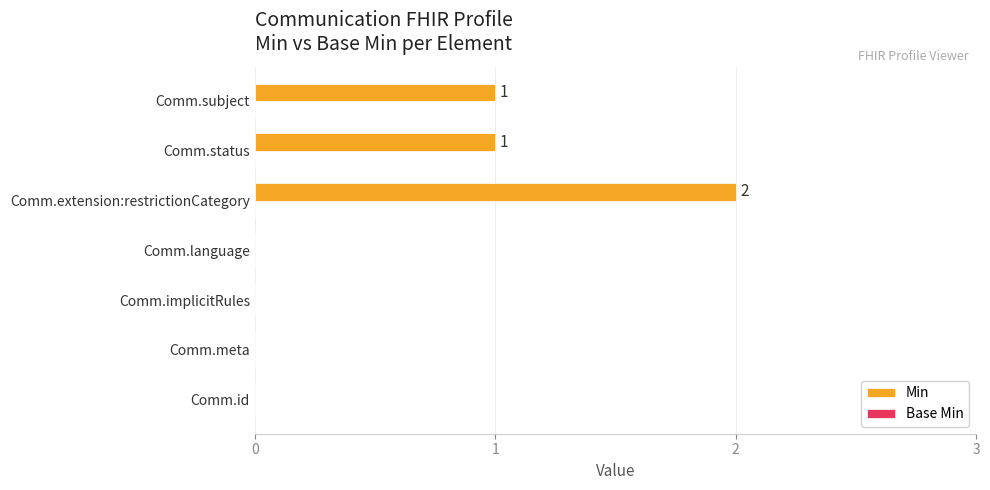

Reading top to bottom, list all the values displayed in this chart.

Comm.subject=1	Comm.status=1	Comm.extension:restrictionCategory=2	Comm.language=0	Comm.implicitRules=0	Comm.meta=0	Comm.id=0